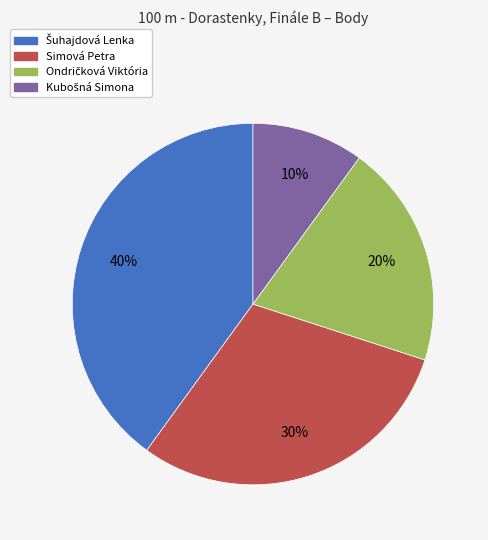

Is there any slice that represents more than half of the pie?

No